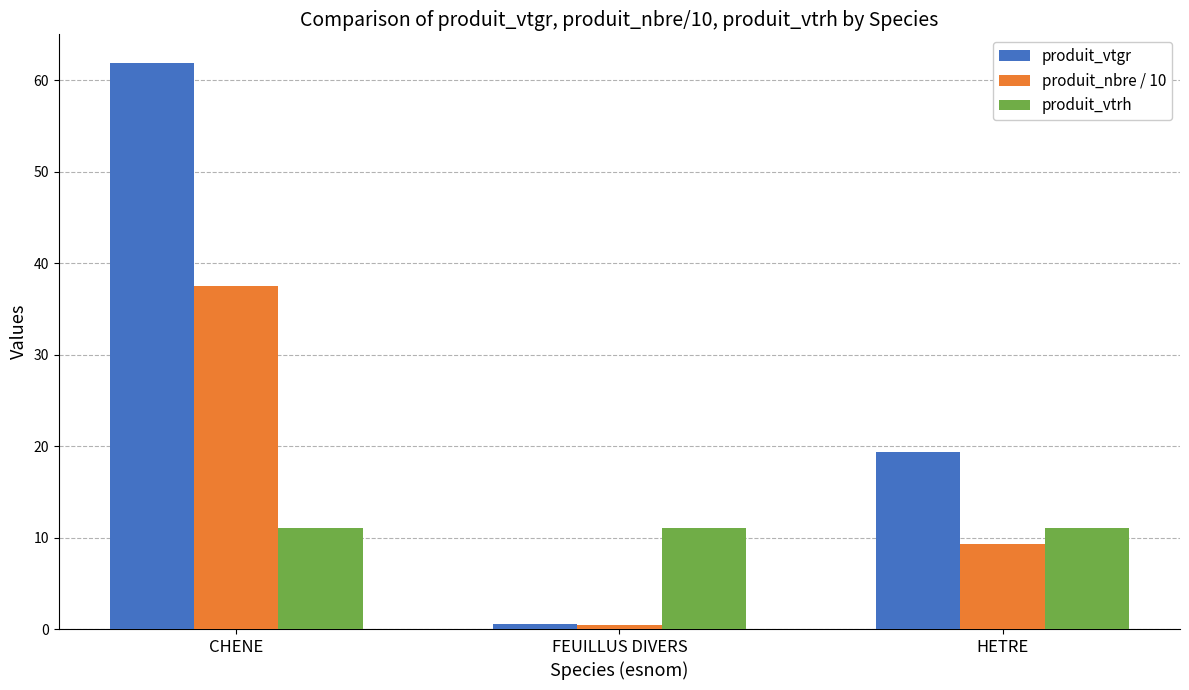

What are all the series names shown in the legend?

produit_vtgr, produit_nbre / 10, produit_vtrh